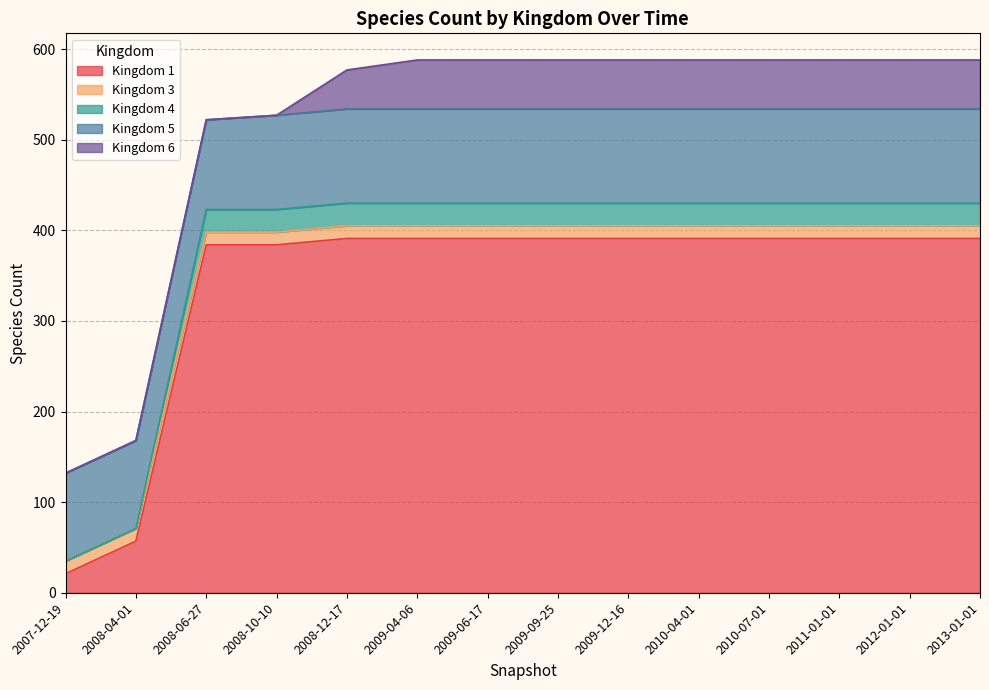

How many lines are shown in the chart?

5